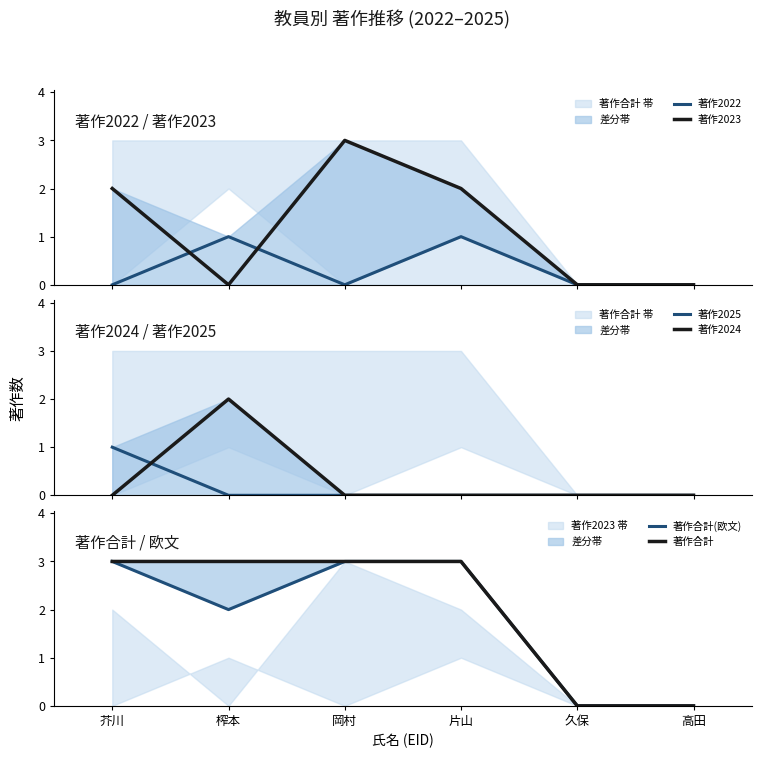

Which series has the largest range (max minus min)?

著作2023